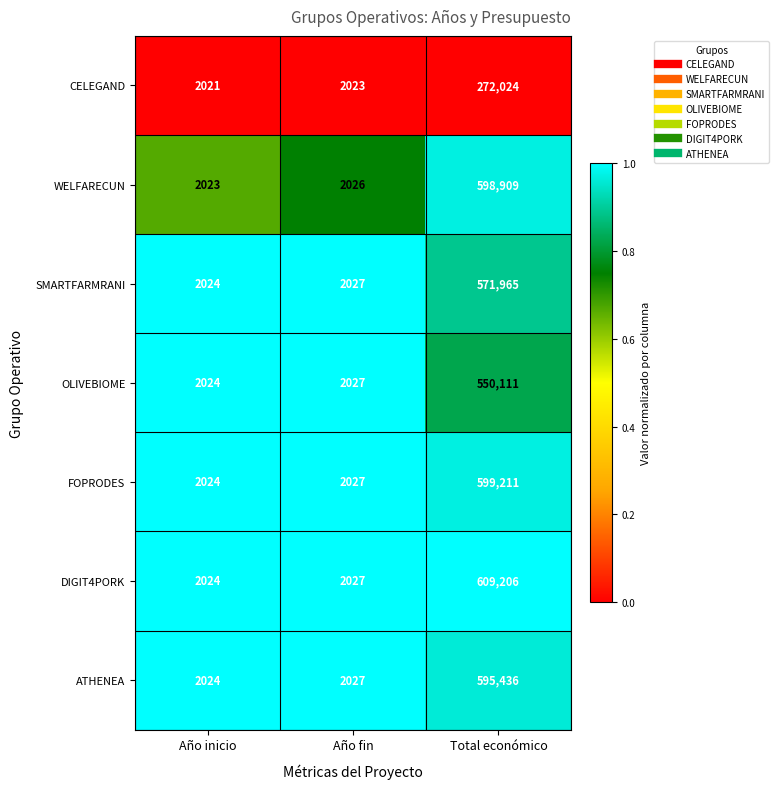

What is the difference between the maximum and second lowest values in the WELFARECUN series?

596883